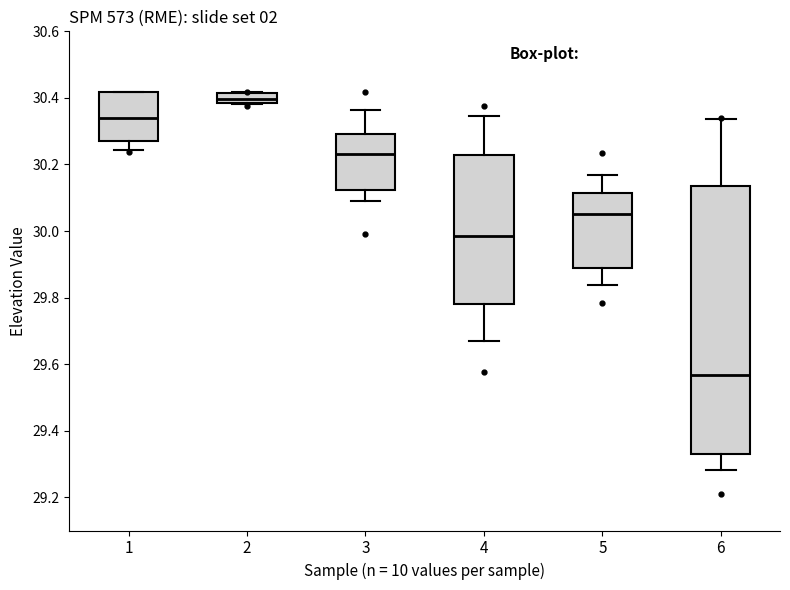

Where is the upper edge of the box at x = 5 on the y-axis? The values are not printed on the chart, so give them approximately, as read against the axis.

30.12